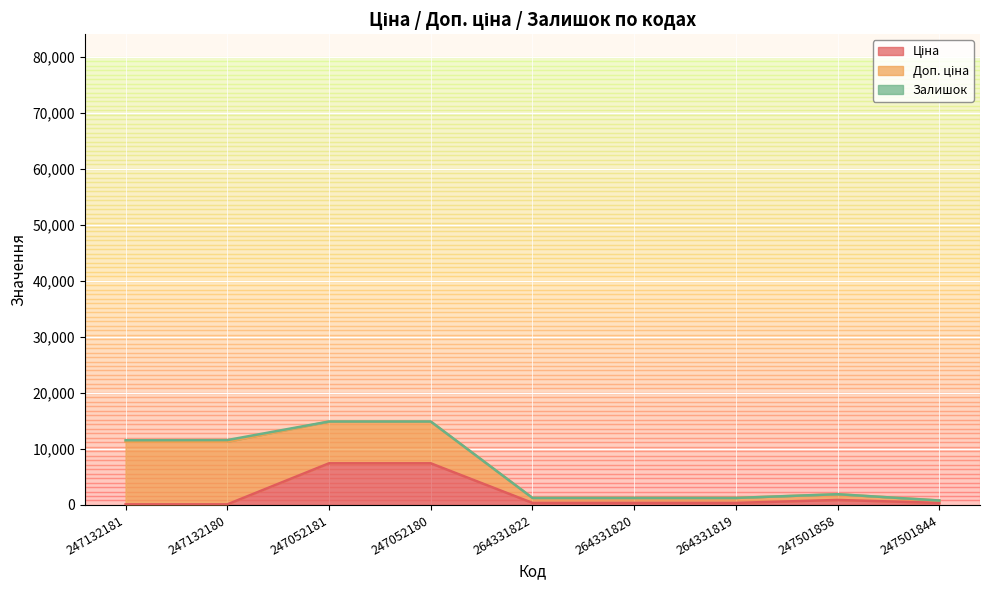

What position from the left is 264331820?

6